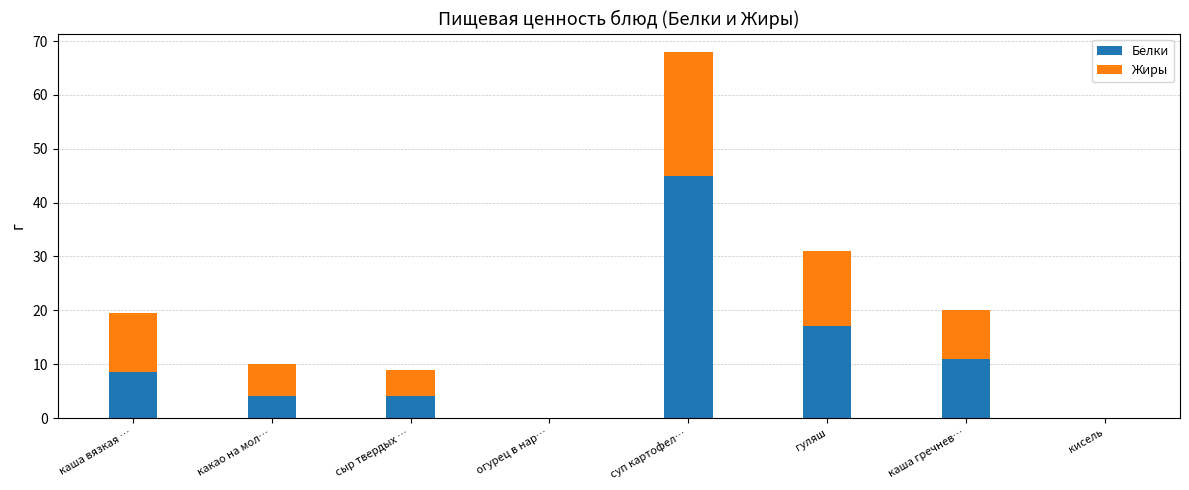

What is the sum of the Белки values at кисель and гуляш?

17.0